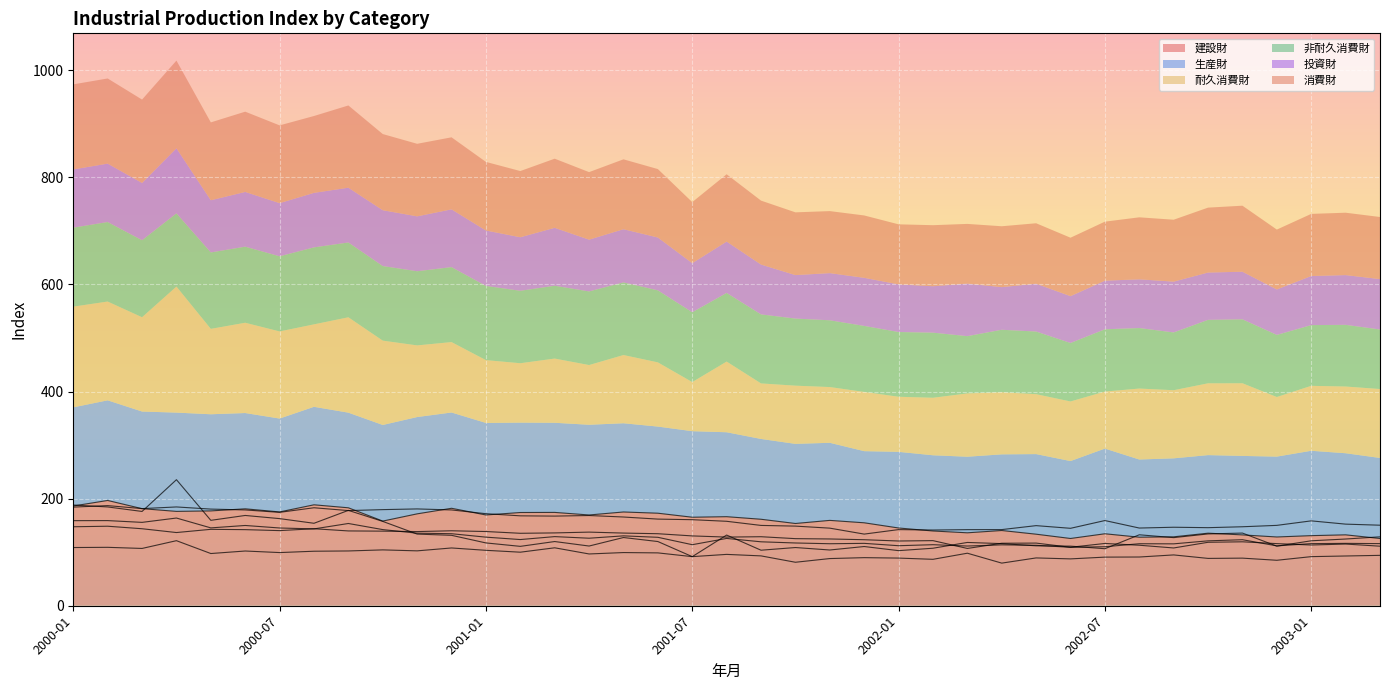

How many data points in 生産財 are less than 159?

19